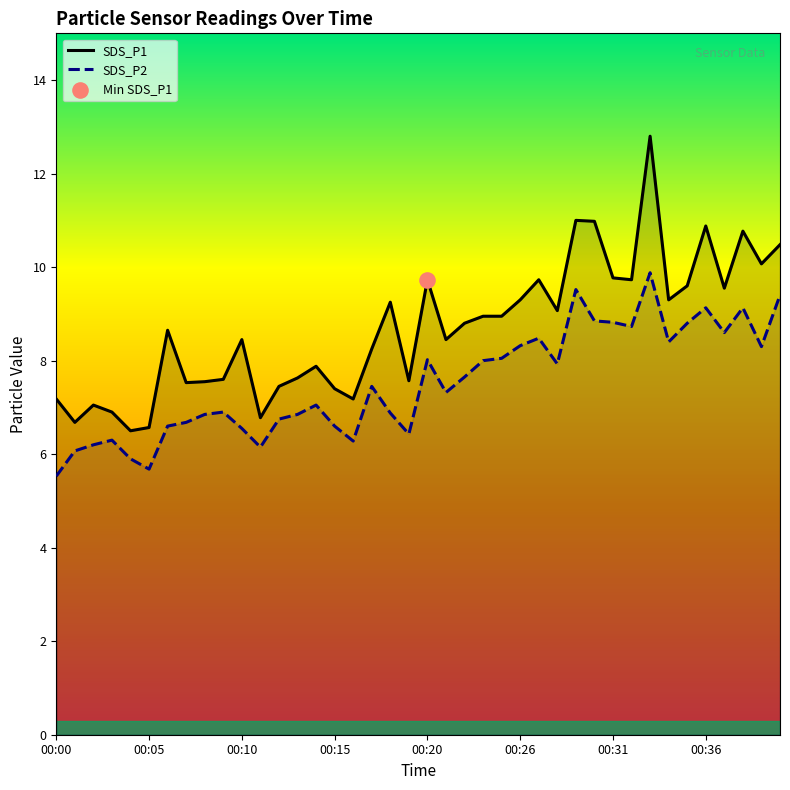

Which series has the largest total across all categories?

SDS_P1